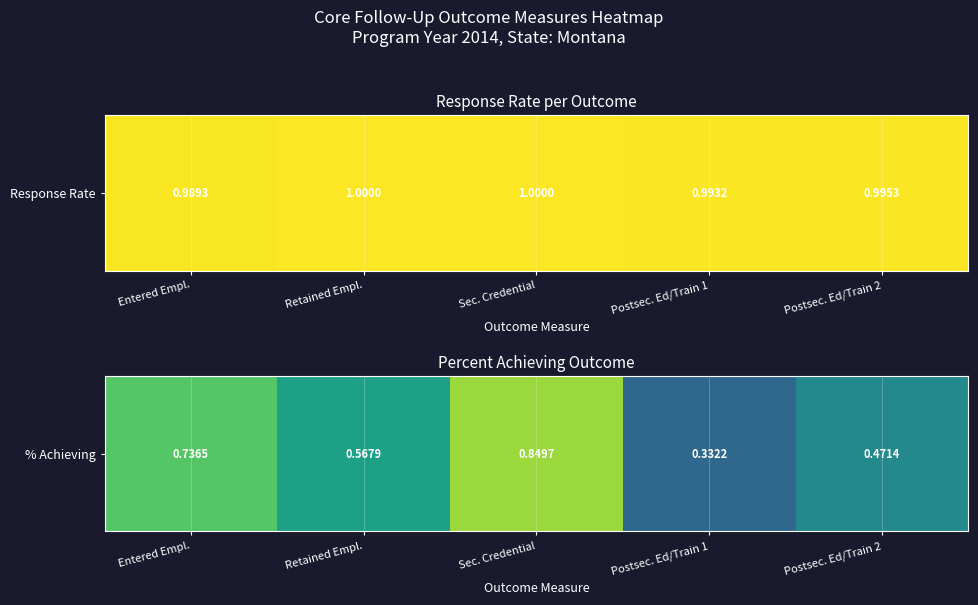

What is the change in value from Entered Empl. to Sec. Credential?

+0.1